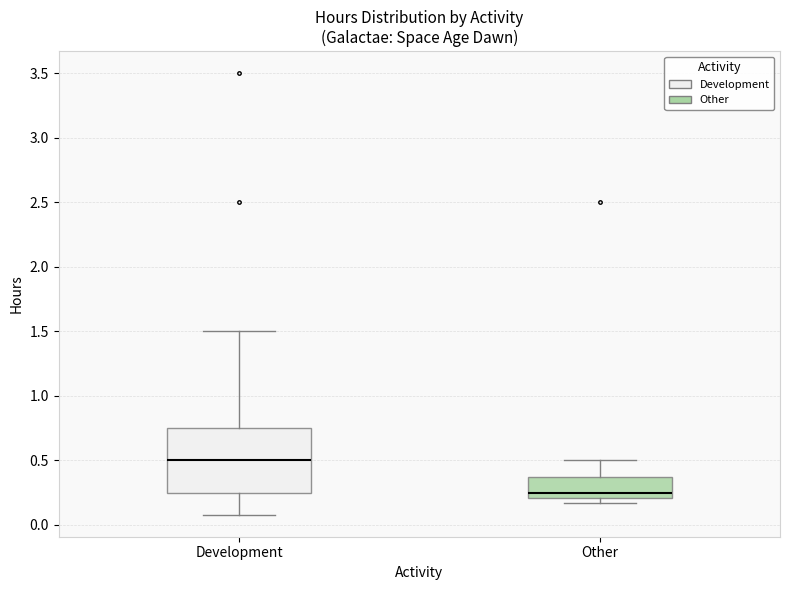

Comparing the boxes themselves (not the whiskers), which one is the tallest?

Development